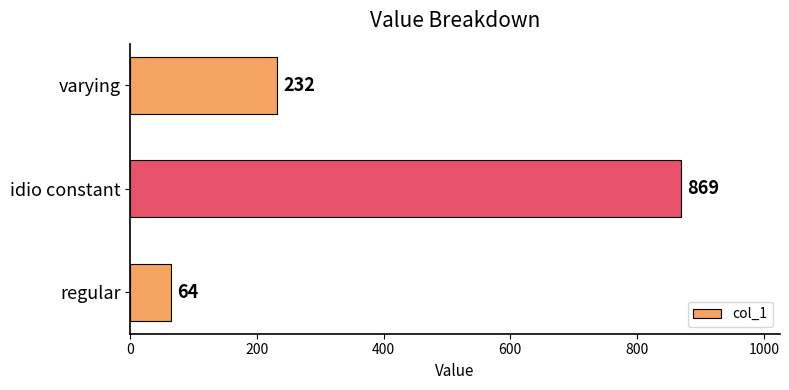

What is the greatest value displayed?

869